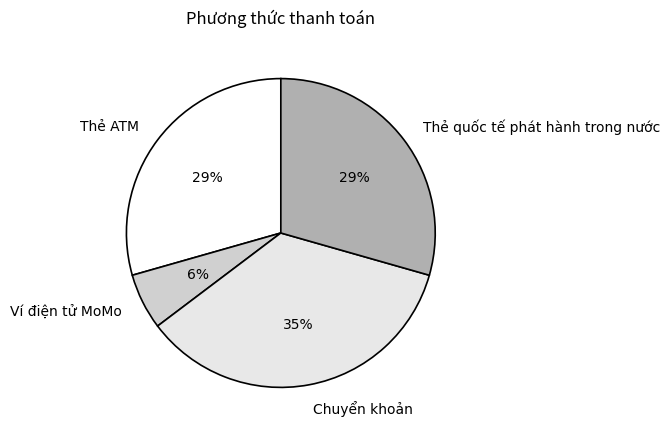

Between Ví điện tử MoMo and Thẻ ATM, which is larger?

Thẻ ATM